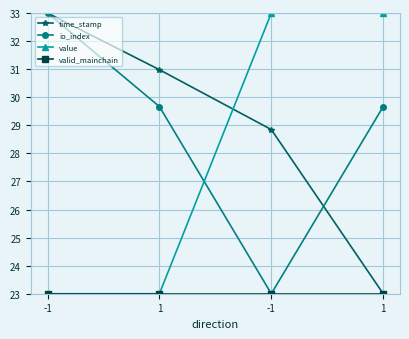

Is the value of io_index at -1 greater than the value of time_stamp at 1?

Yes